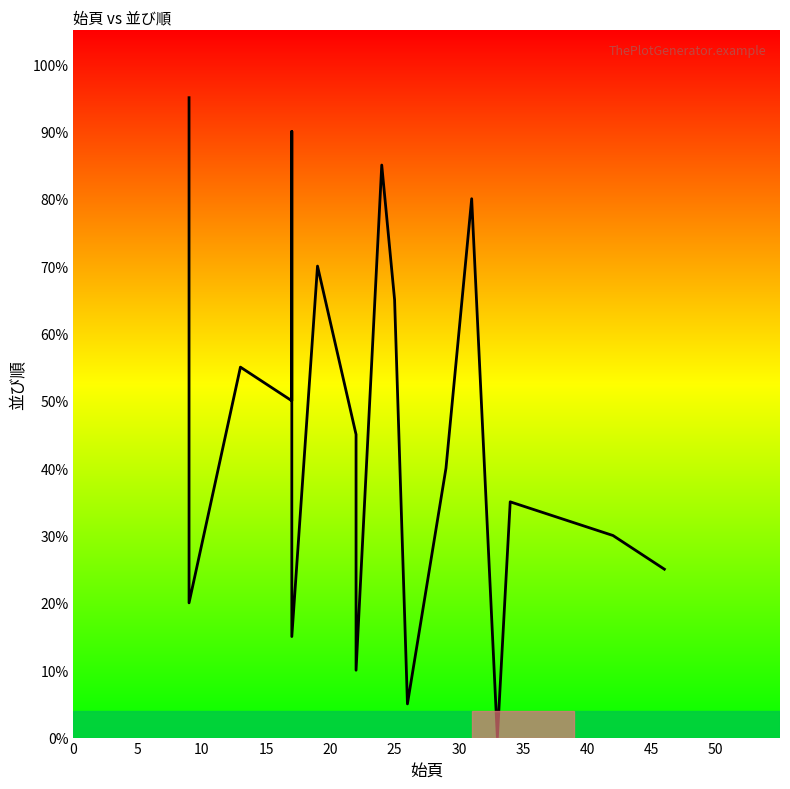

How many series are shown in this chart?

1